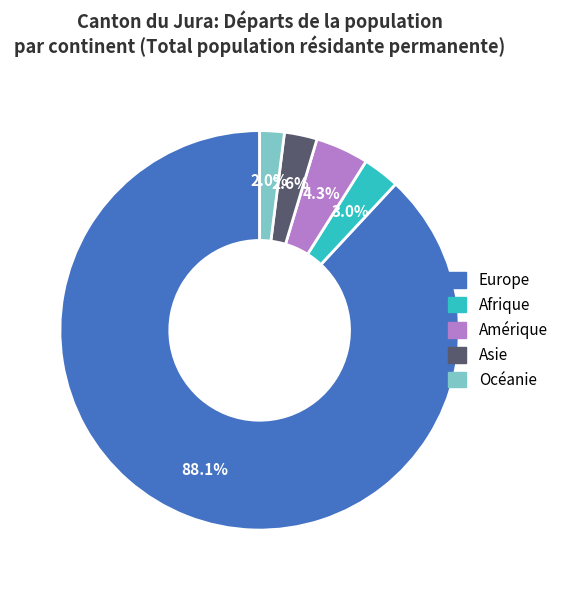

What percentage is NOT represented by Europe?

11.9%